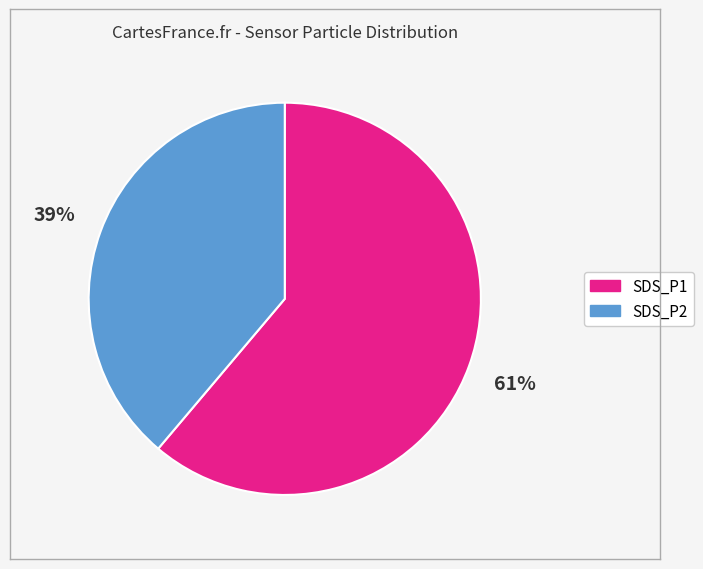

To the nearest percent, what is the combined percentage of SDS_P1 and SDS_P2?

100%